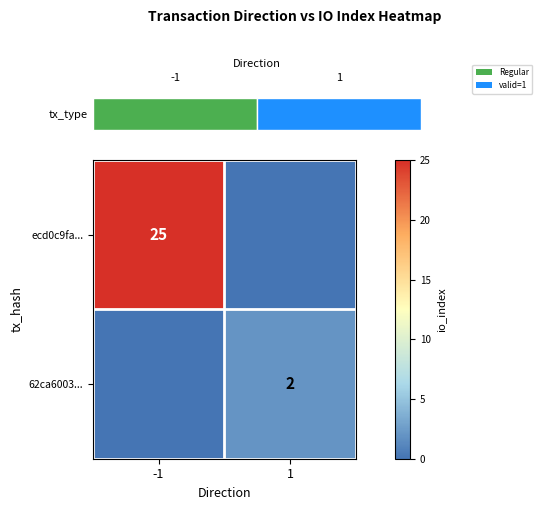

Is it true that ecd0c9fa... equals 25 at -1?

True